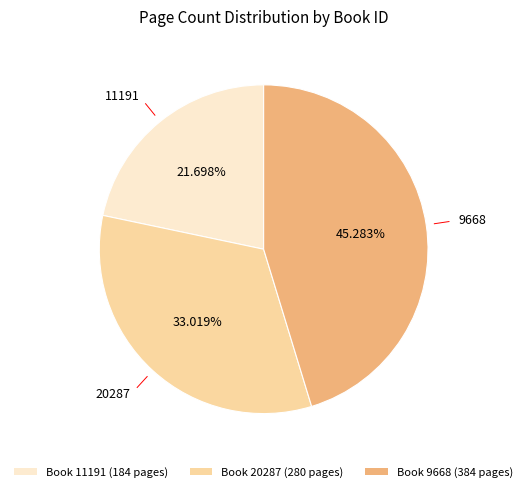

To the nearest percent, what is the average slice percentage?

33%